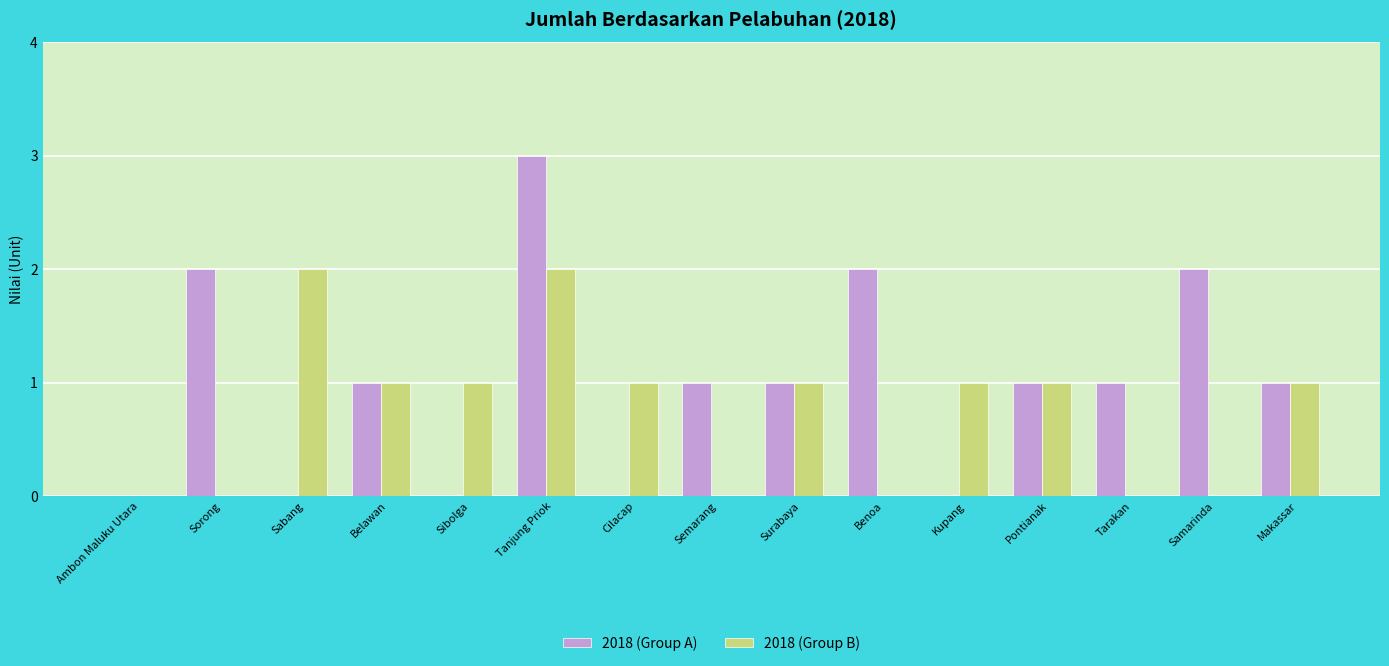

What is the average value of the 2018 (Group A) series?

1